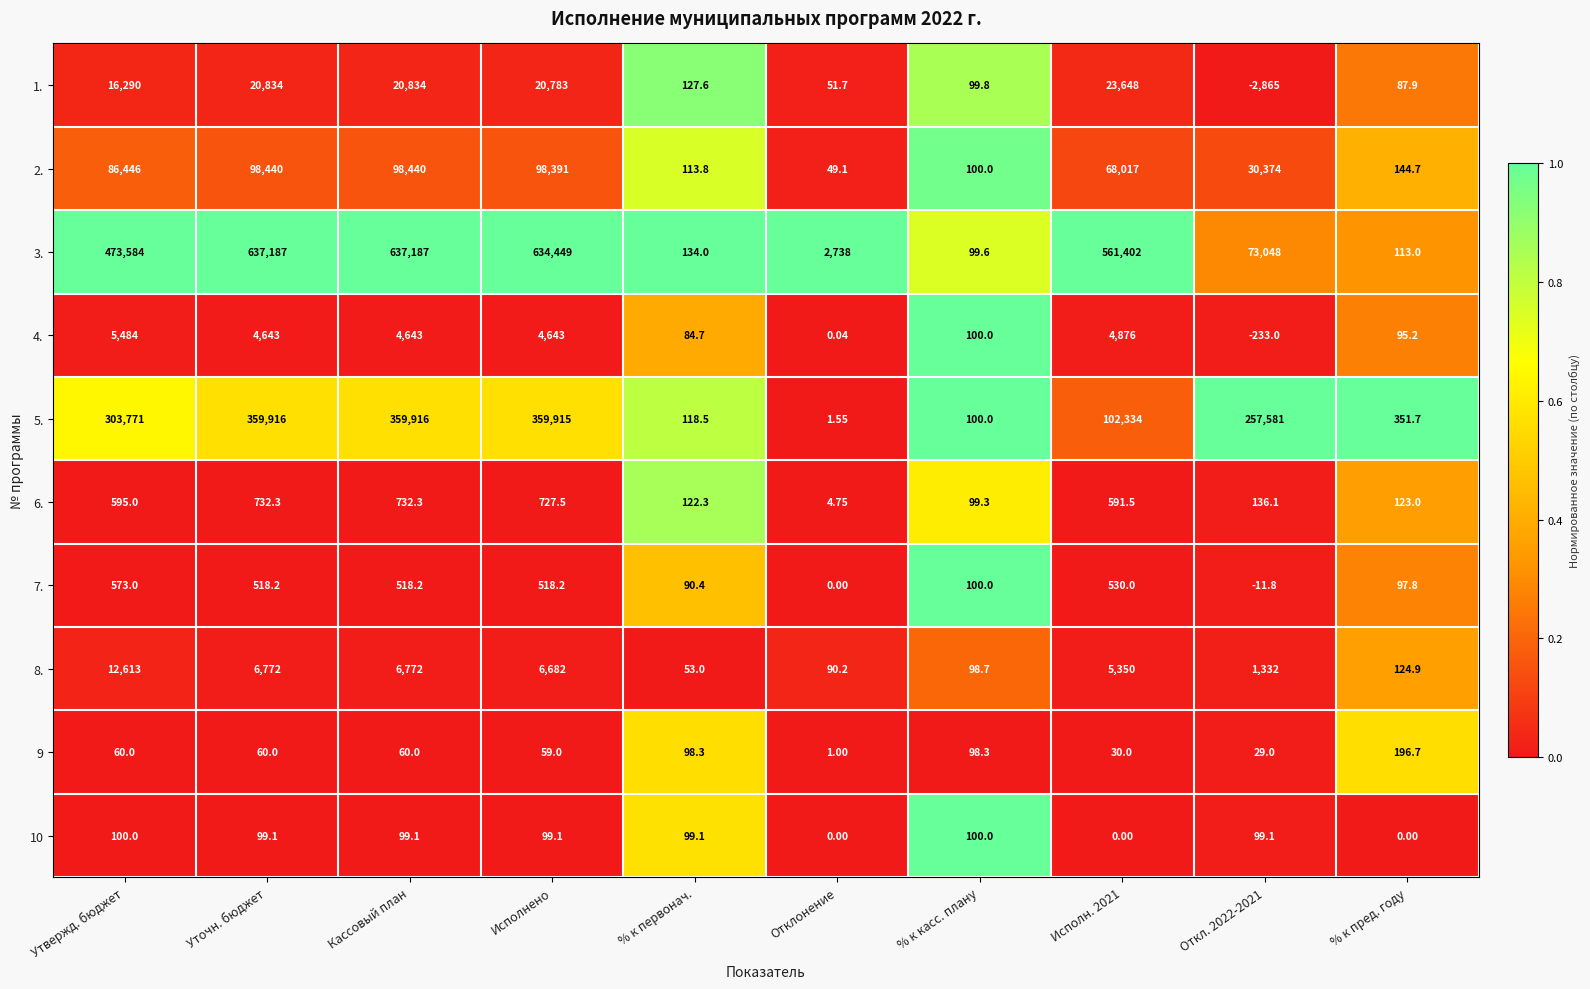

At which label does 3. reach its minimum?

% к касс. плану